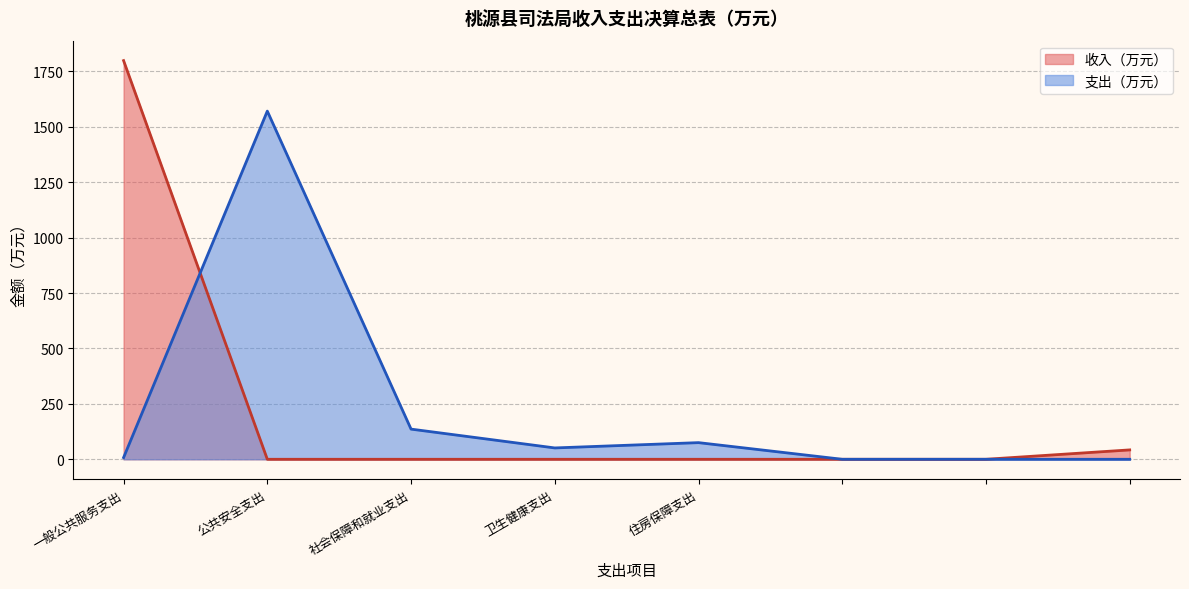

Rank the categories by value from lowest to highest.

公共安全支出, 社会保障和就业支出, 卫生健康支出, 住房保障支出, 5, 6, 7, 一般公共服务支出